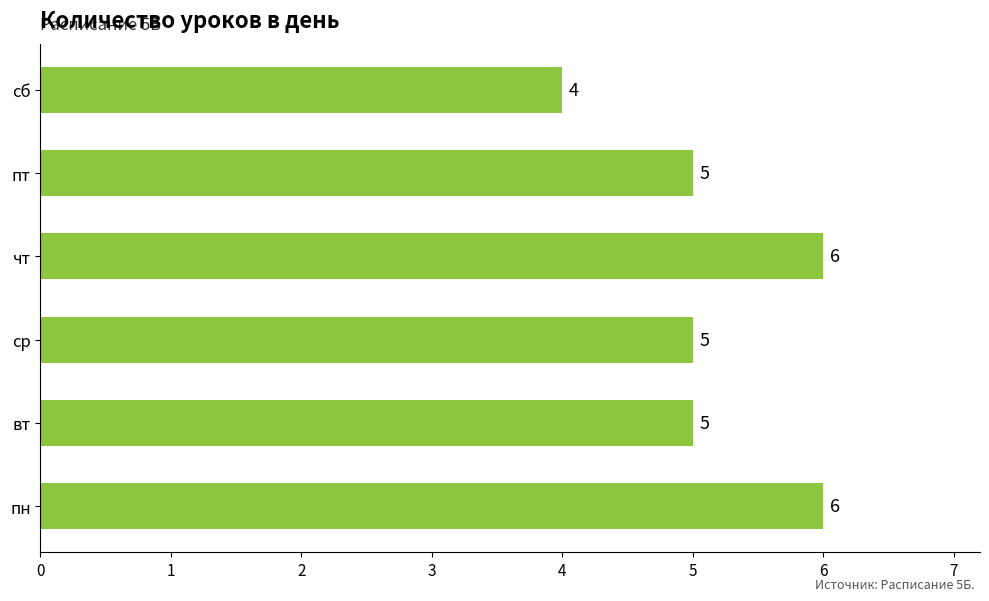

What is the average value?

5